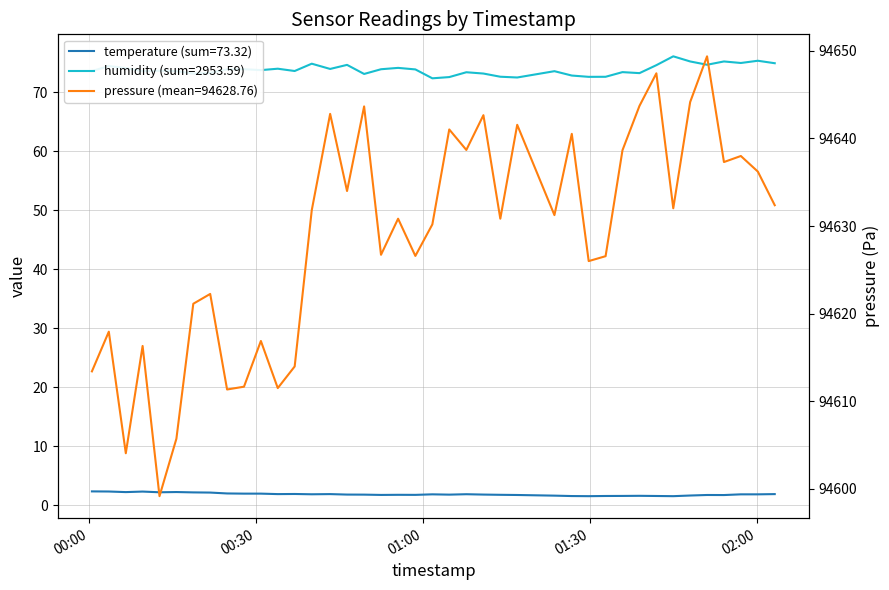

True or false: temperature and pressure intersect in this chart.

False